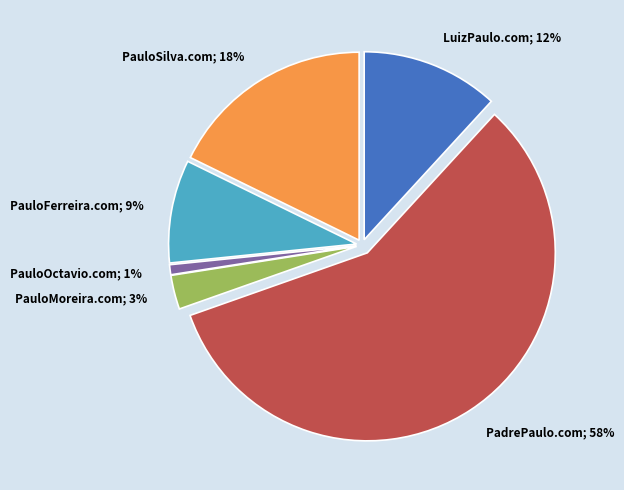

Is it true that PauloSilva.com is 18% of the pie?

True